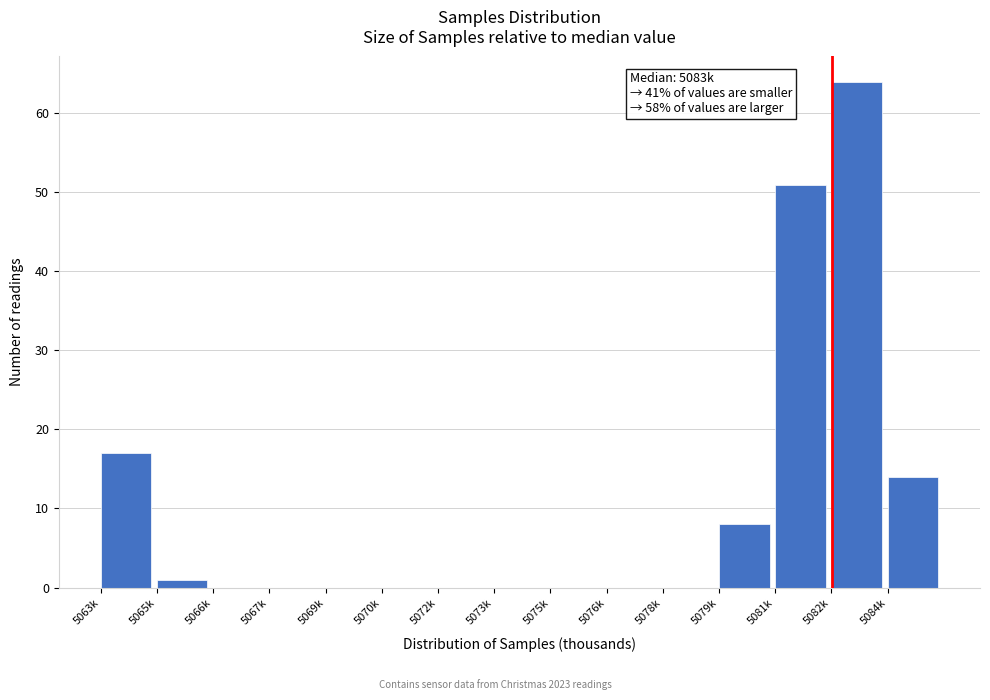

Reading right to left, what are all the values shown in this chart?

5084k=14	5082k=64	5081k=51	5079k=8	5078k=0	5076k=0	5075k=0	5073k=0	5072k=0	5070k=0	5069k=0	5067k=0	5066k=0	5065k=1	5063k=17